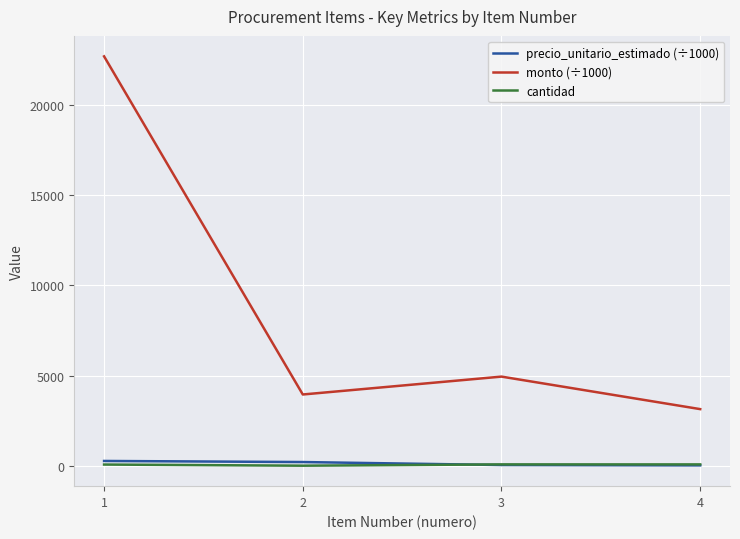

Which series has the largest total across all categories?

monto (÷1000)